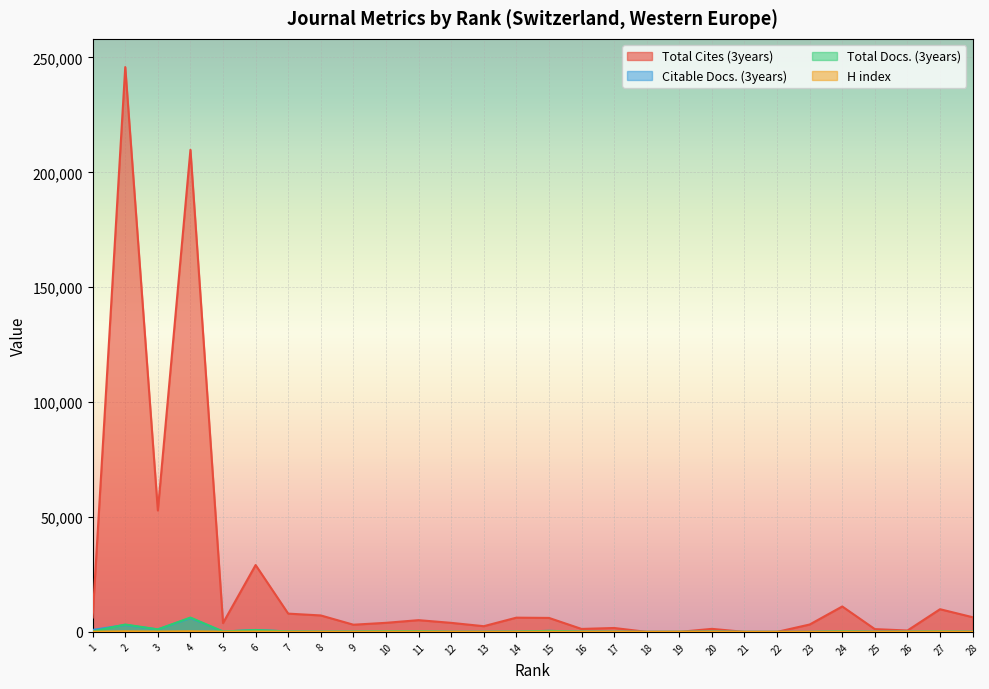

Rank the series by their maximum value, from highest to lowest.

Total Cites (3years), Total Docs. (3years), Citable Docs. (3years), H index